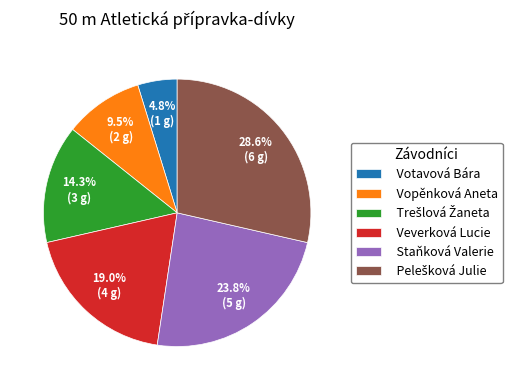

Count the number of slices in the pie.

6